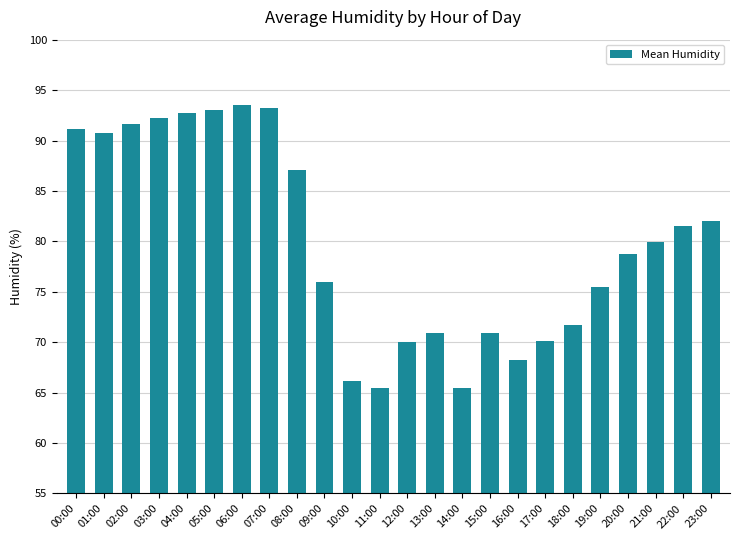

What is the change in value from 18:00 to 23:00?

+10.3